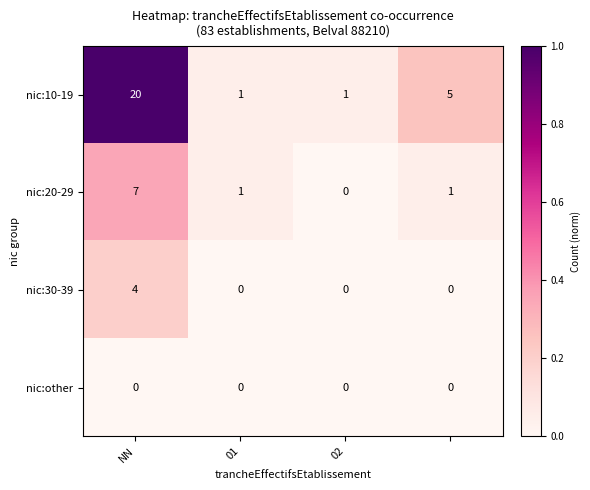

How many nic:10-19 values are between 1 and 20?

4